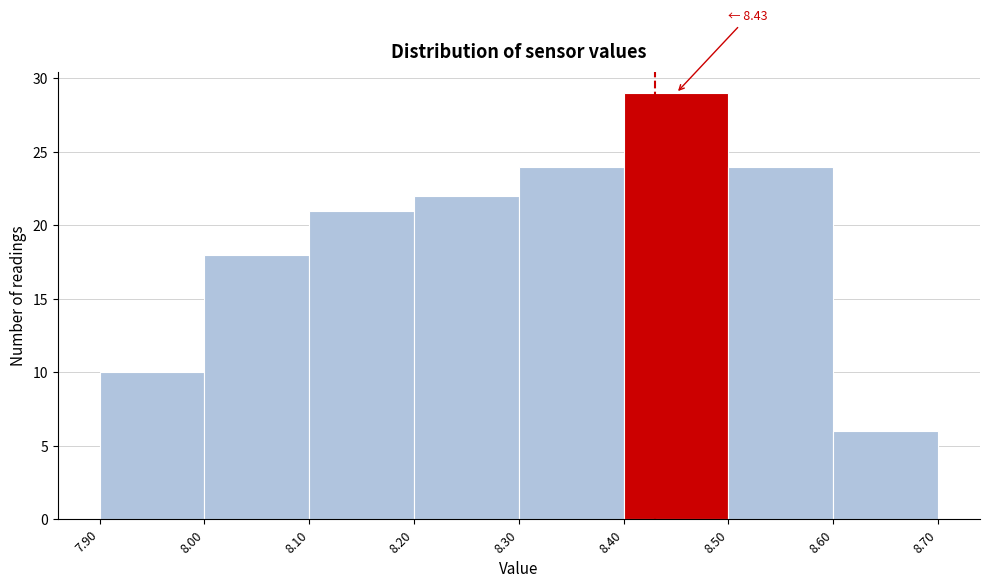

Which range on the x-axis has the tallest bar?

8.40 to 8.50